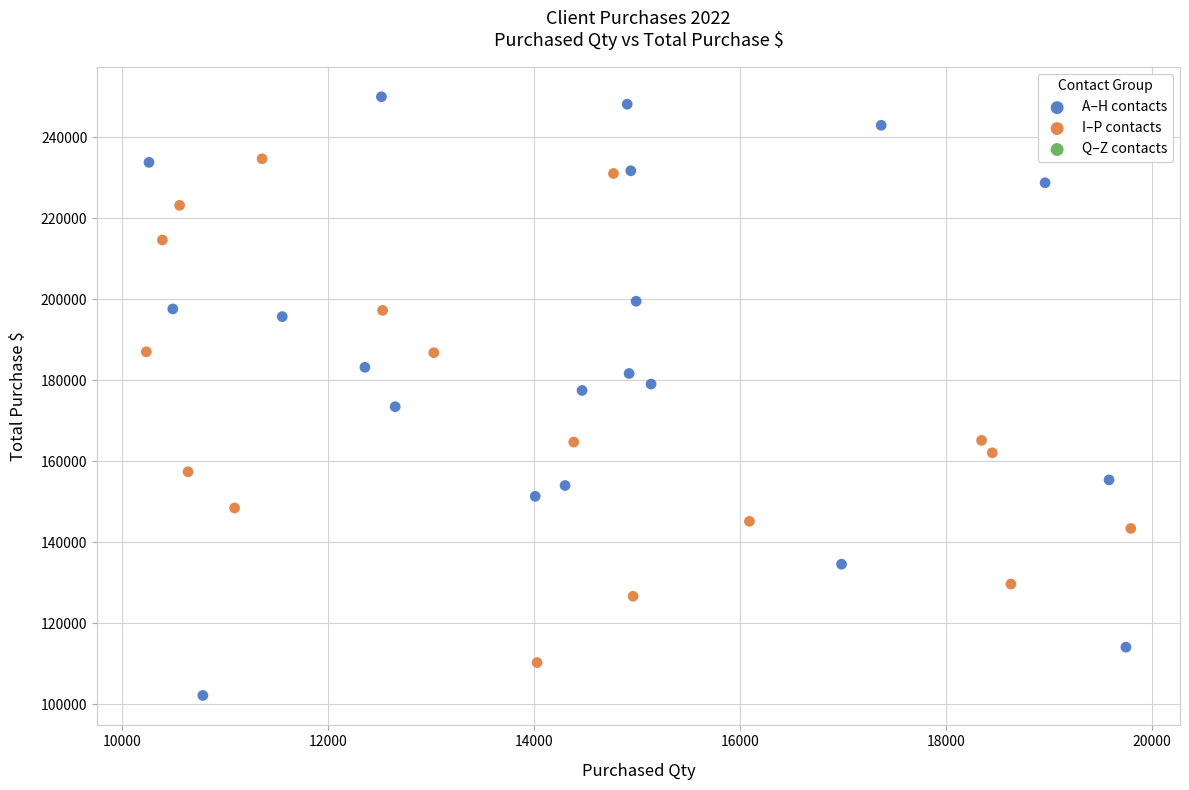

Which series has the widest spread of Y values?

A–H contacts